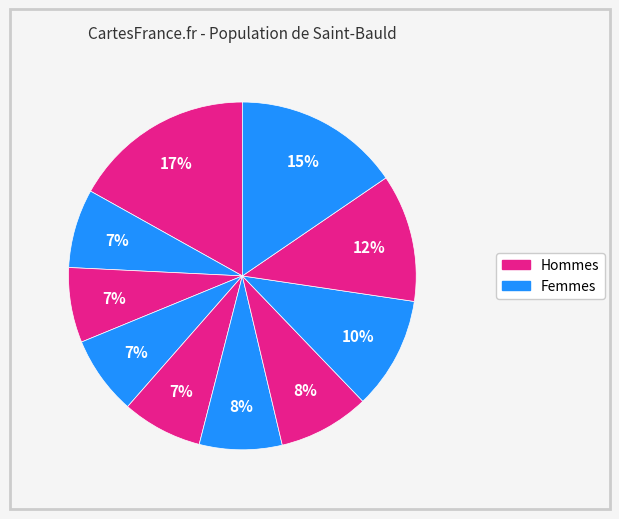

How many segments does this pie chart have?

10